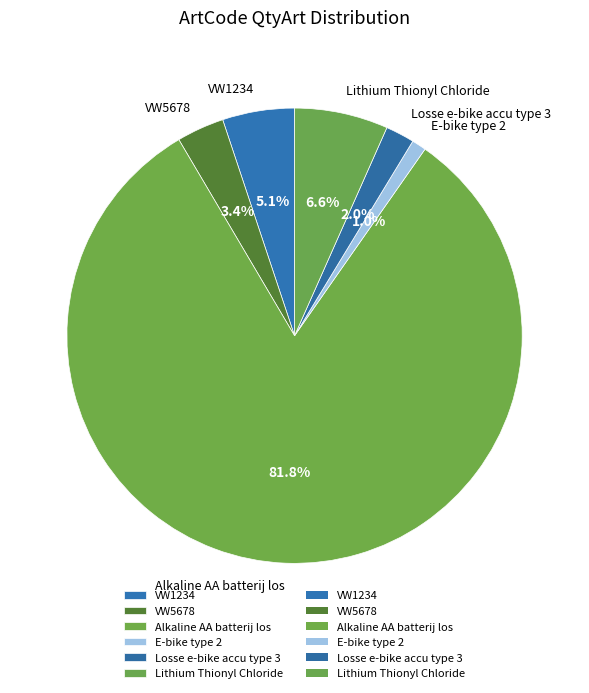

How much of the chart is everything except E-bike type 2?

99.0%